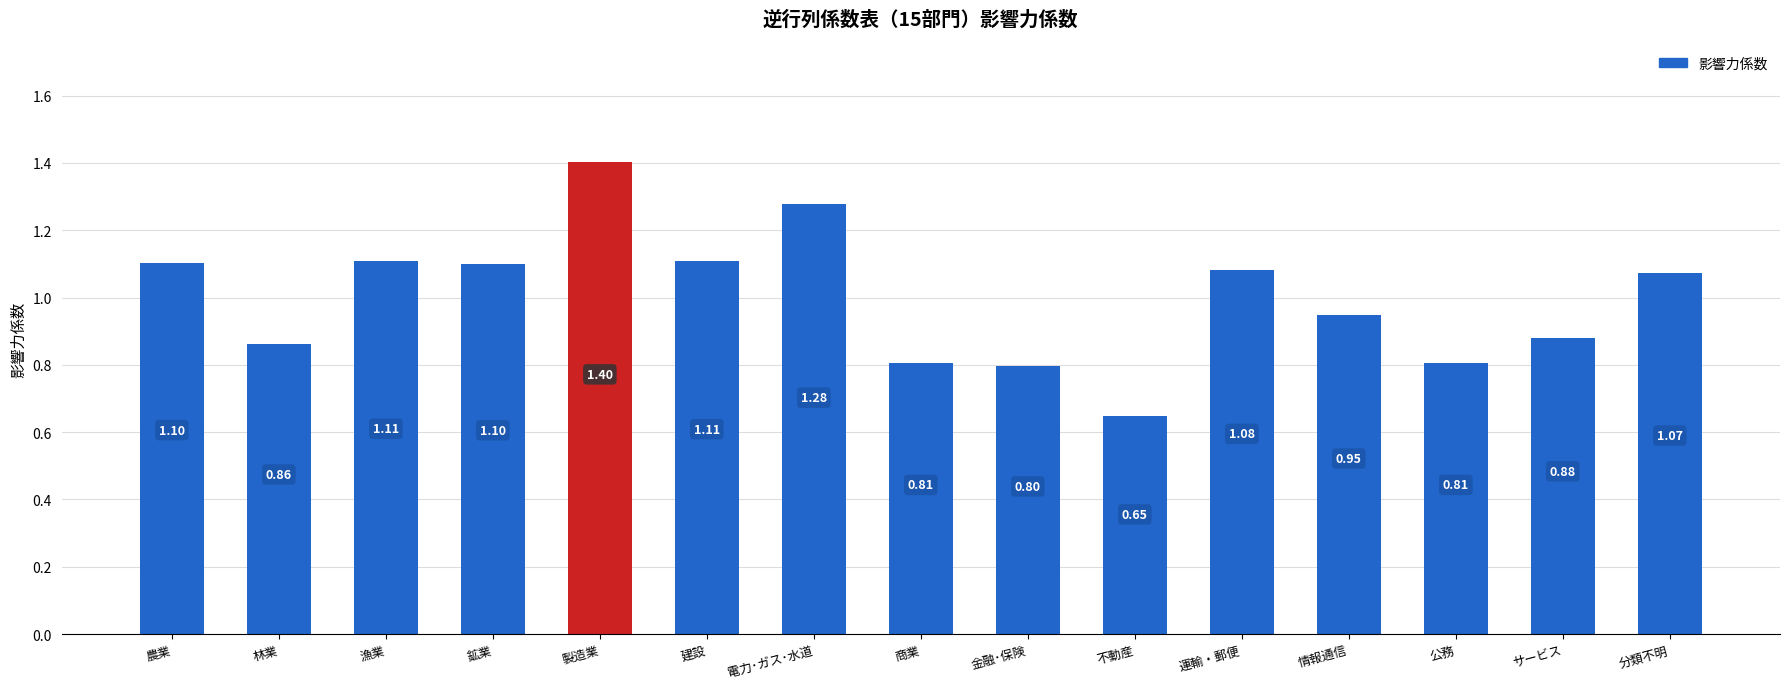

Does the chart contain any negative values?

No